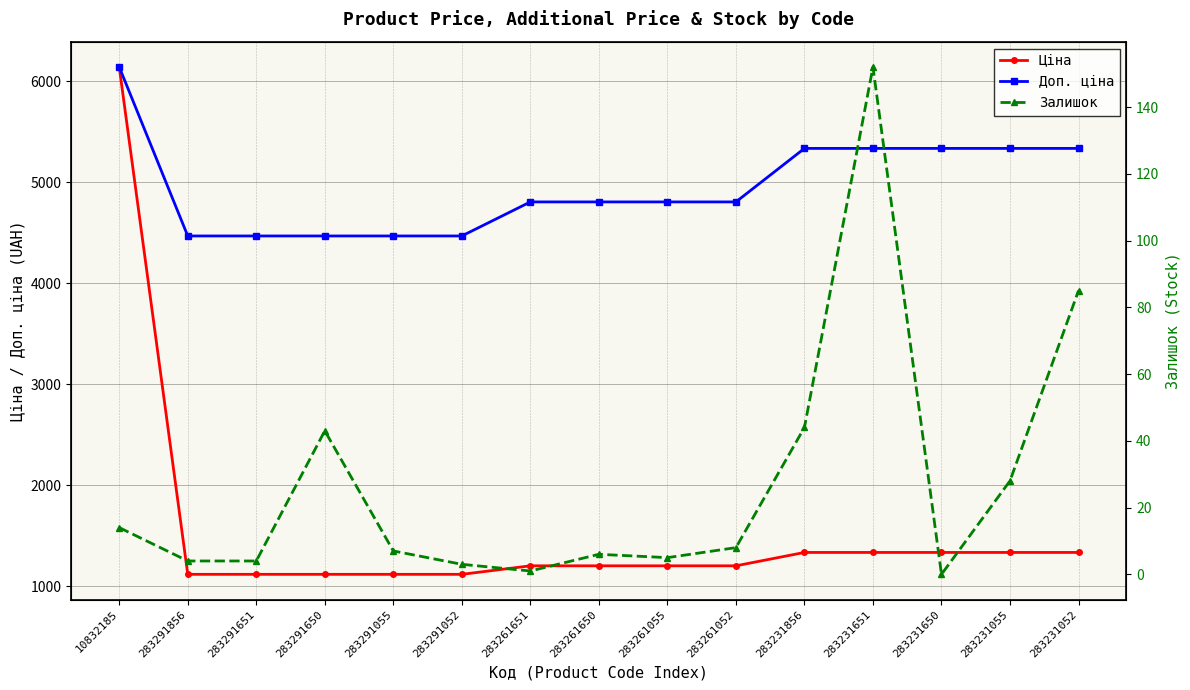

What is the total value across all series at 283261055?

6013.6